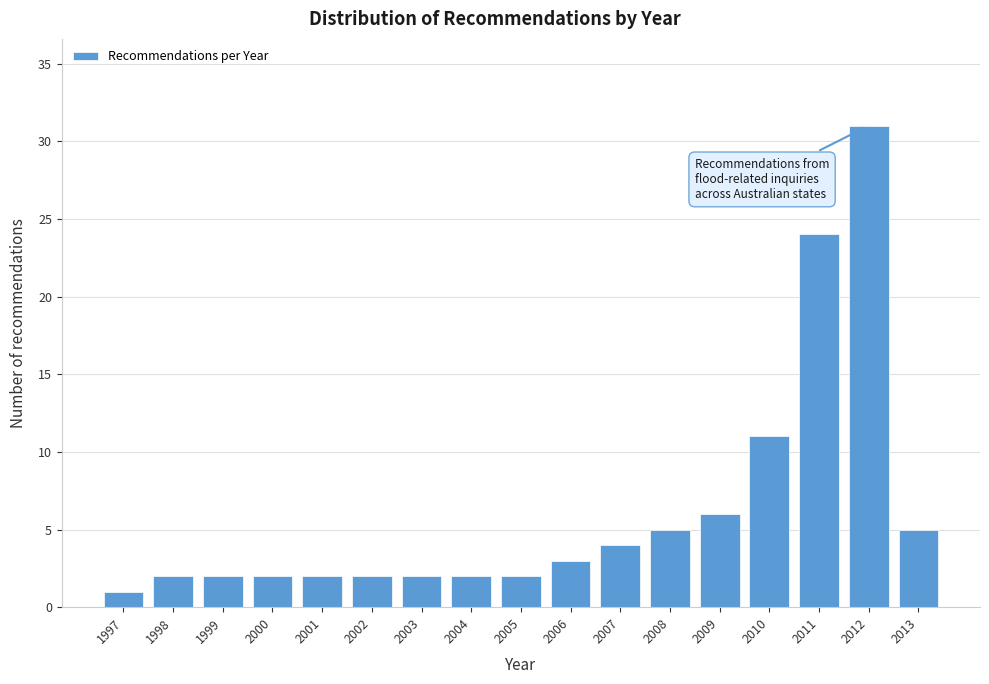

Reading left to right, list all the values displayed in this chart.

1997=1	1998=2	1999=2	2000=2	2001=2	2002=2	2003=2	2004=2	2005=2	2006=3	2007=4	2008=5	2009=6	2010=11	2011=24	2012=31	2013=5